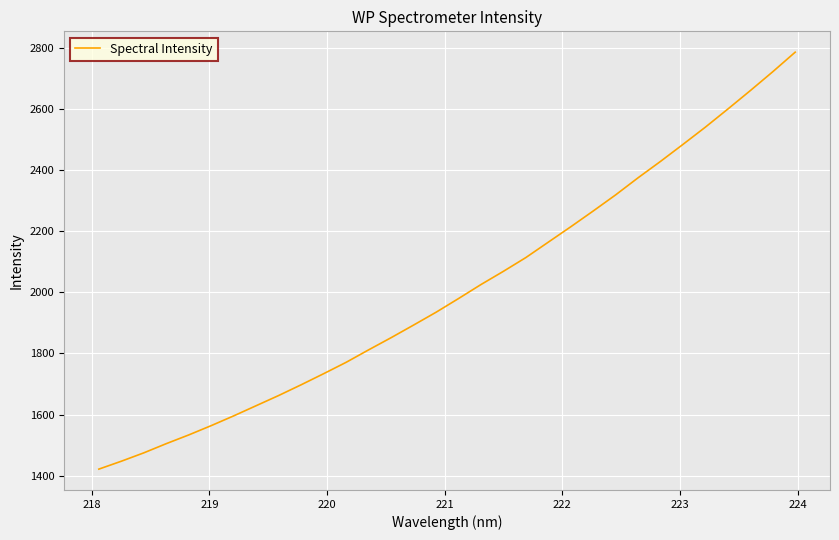

What is the difference between the second highest and second lowest values?

1273.8